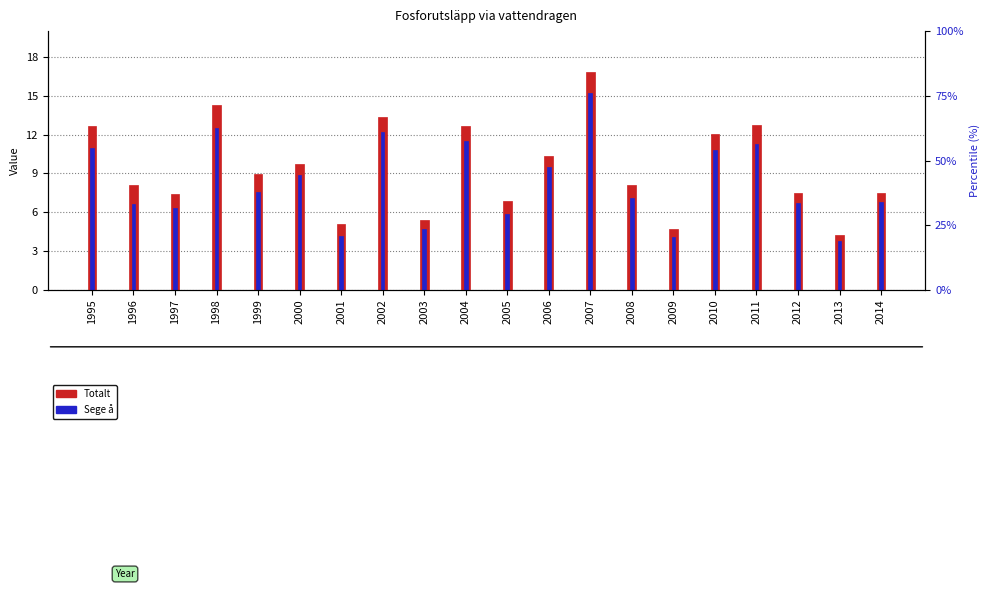

What is the average value of the Totalt series?

9.4